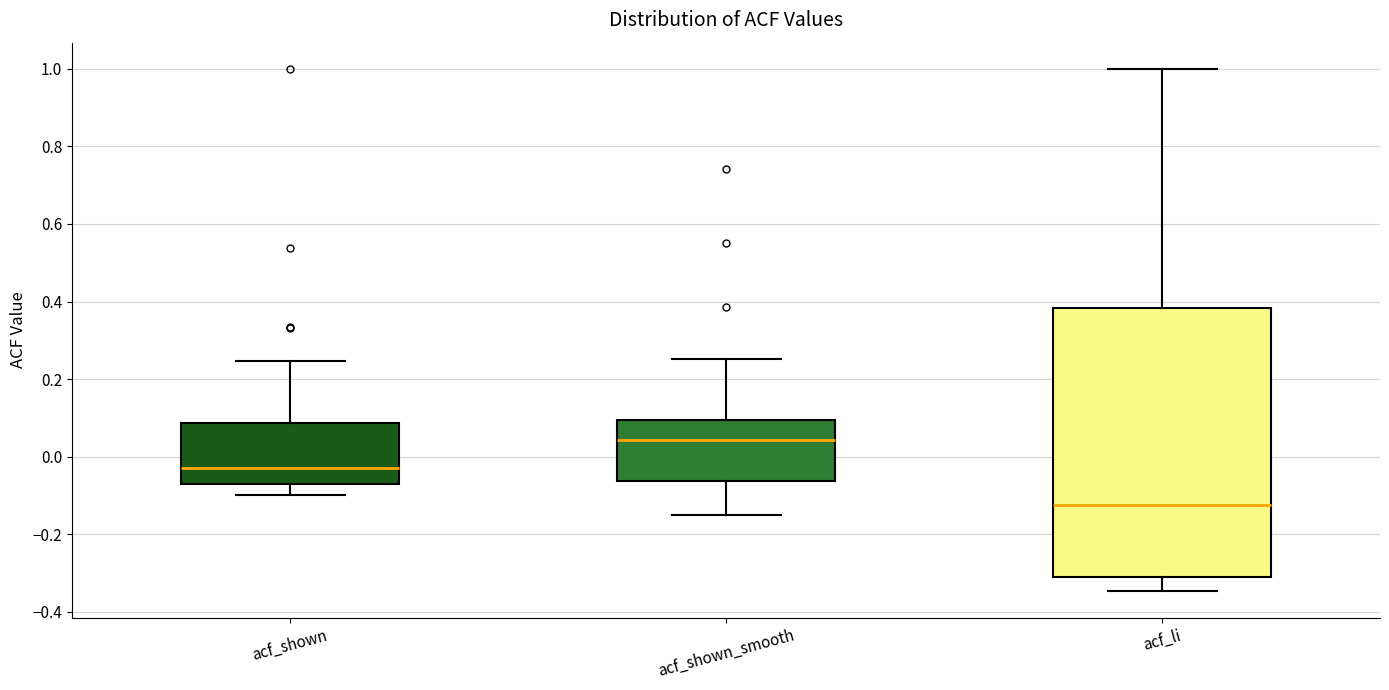

Which box is the tallest, from its lower edge to its upper edge?

acf_li